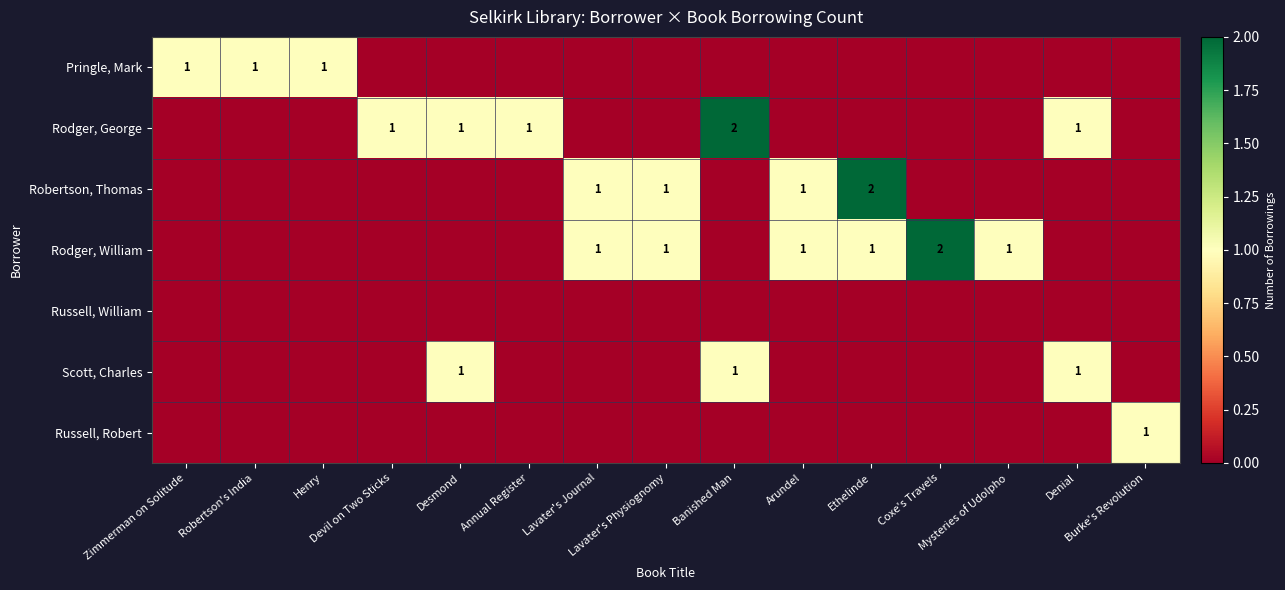

Where is Scott, Charles nearest to the value 0?

Zimmerman on Solitude